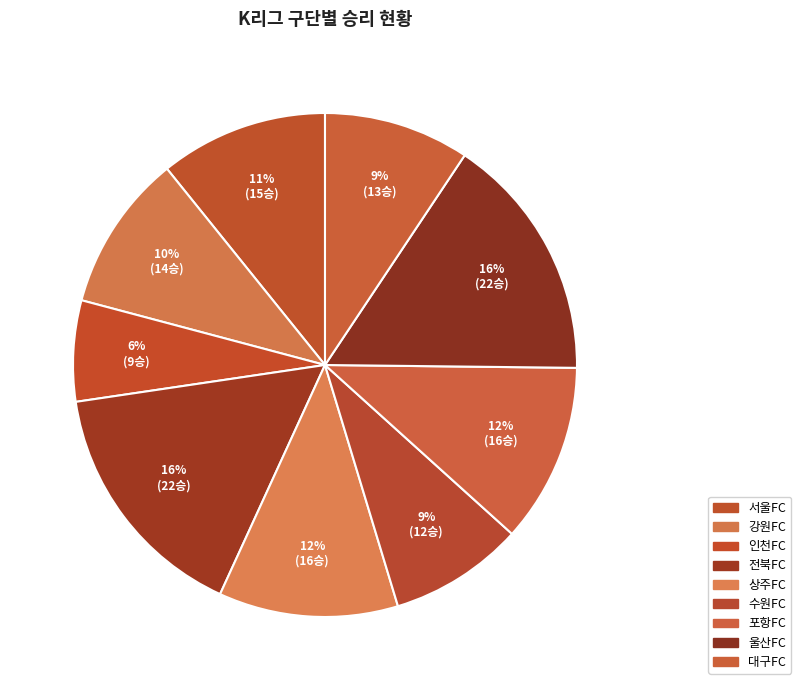

How many slices are in this pie chart?

9